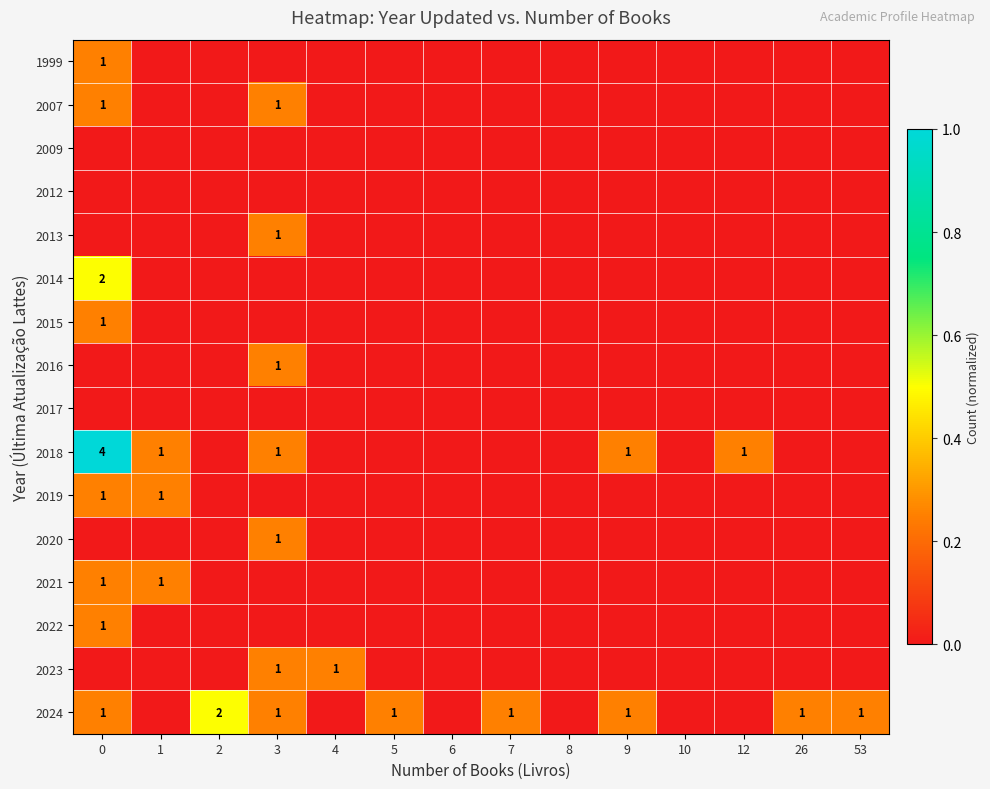

Count the number of data series in this chart.

16